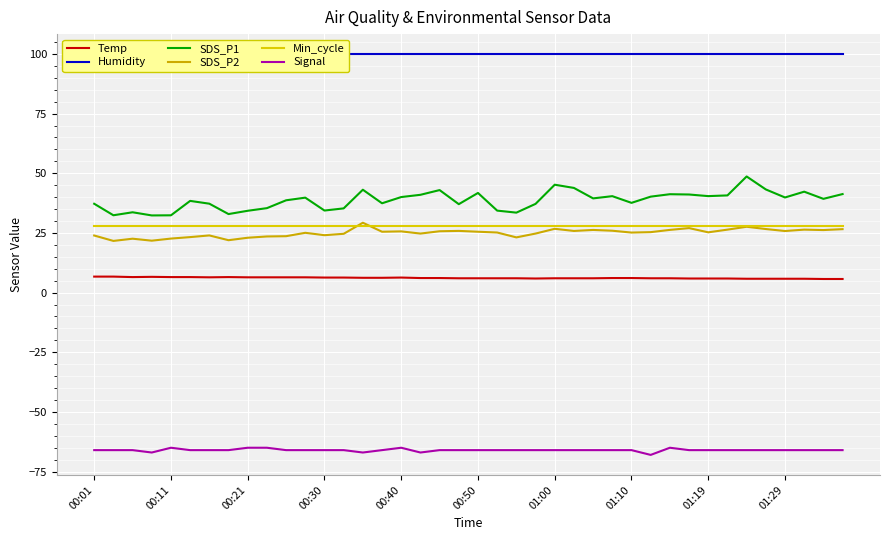

Which series has the widest spread of values?

SDS_P1